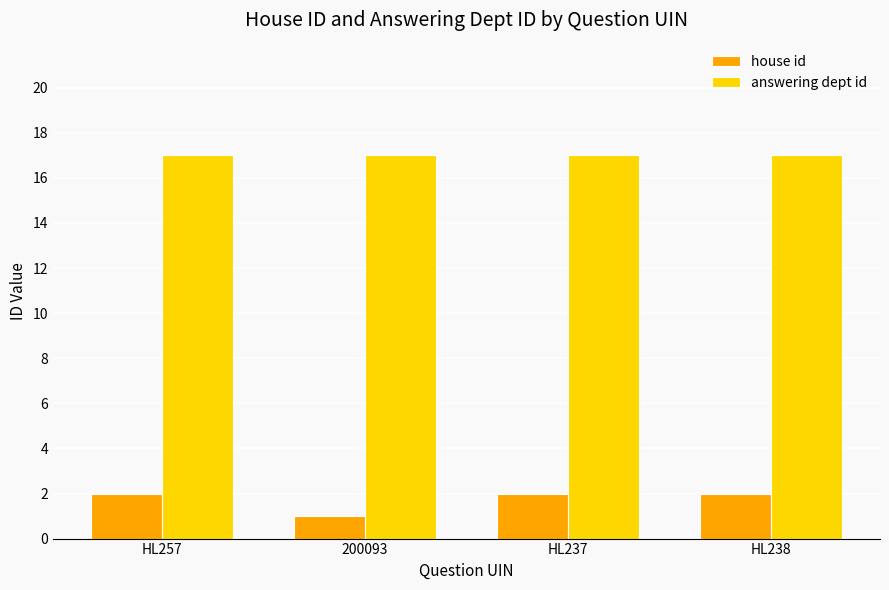

What is the maximum value shown in the chart?

17